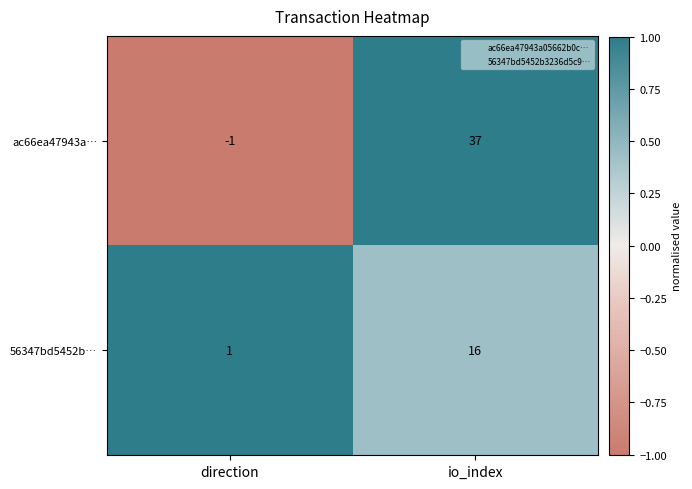

Reading right to left, extract all data points from this chart.

ac66ea47943a…: io_index=37	direction=-1
56347bd5452b…: io_index=16	direction=1